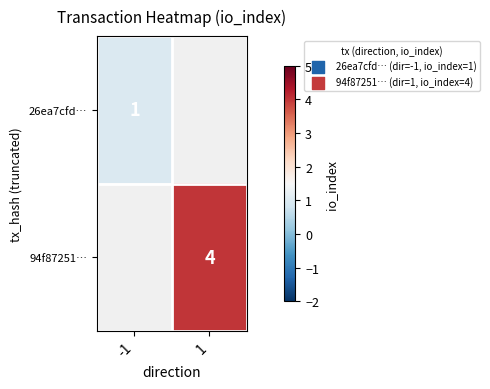

The value of 94f87251… at 1 is 4. True or false?

True